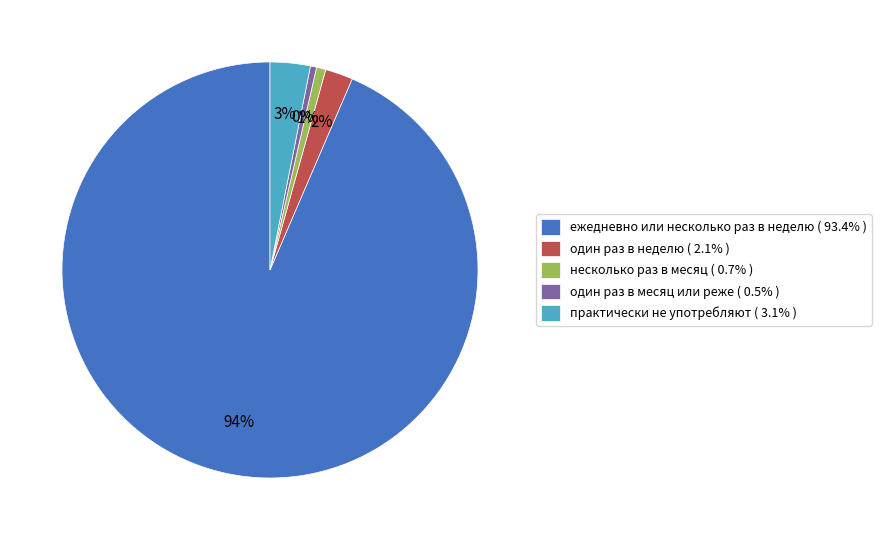

The практически не употребляют slice represents 3% of the pie. True or false?

True